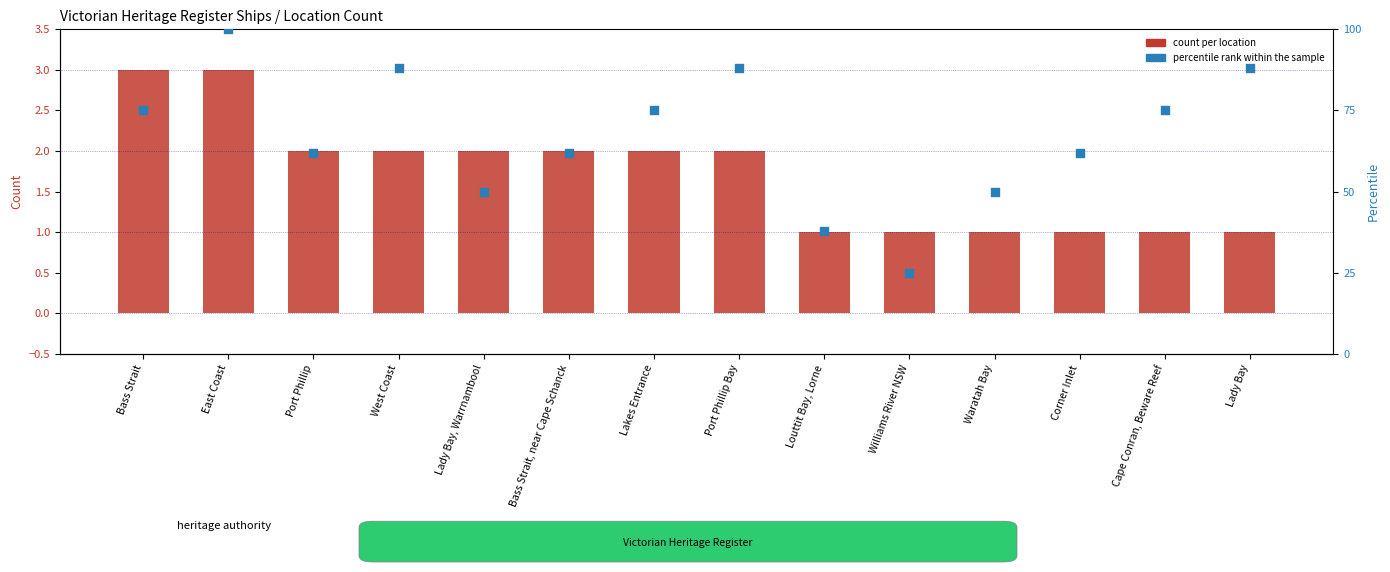

Which series contains the lowest Y value?

count per location